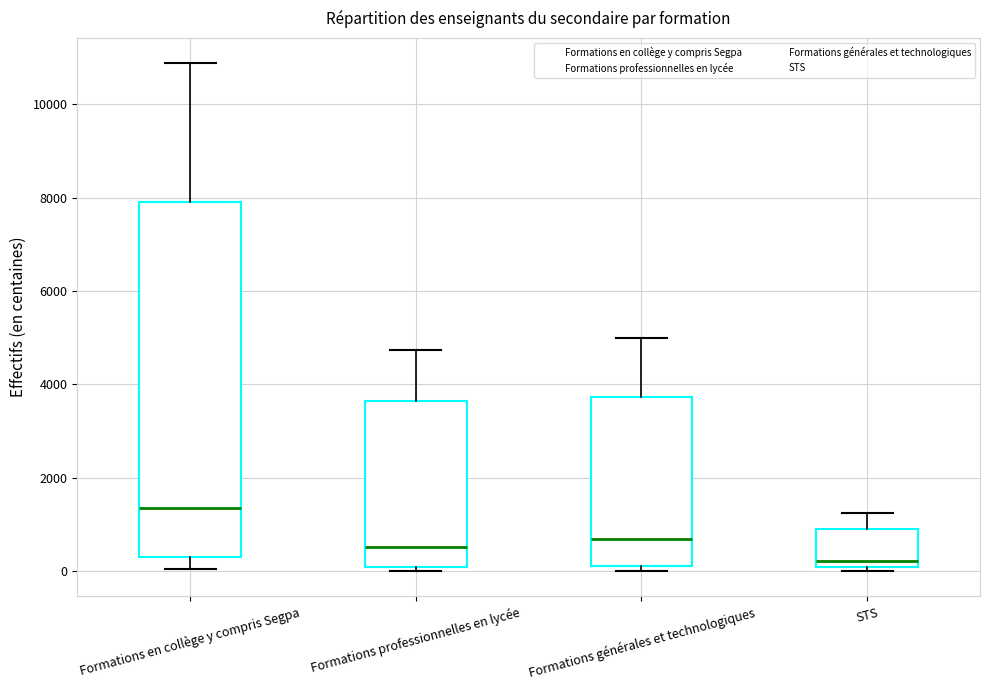

Where is the upper edge of the box for STS on the y-axis? The values are not printed on the chart, so give them approximately, as read against the axis.

800